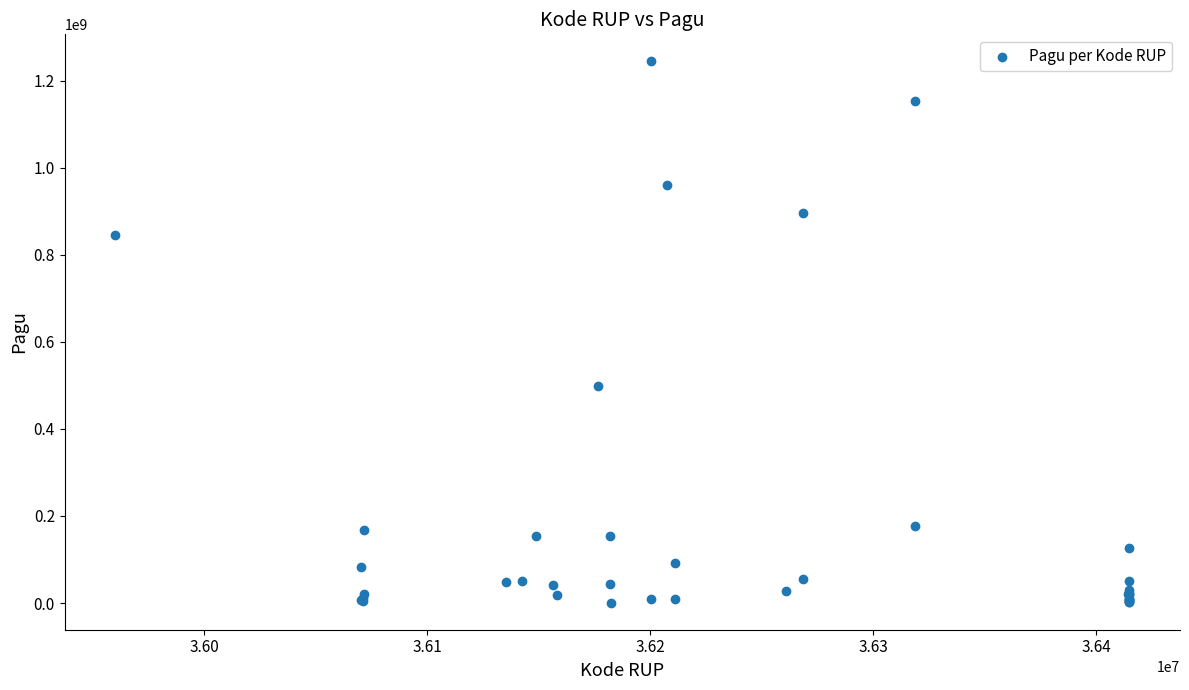

What Y value in the scatter plot is closest to 622840000?

499932000